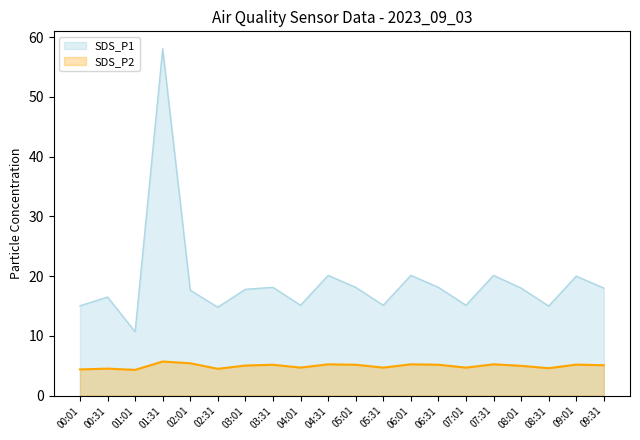

What is the label of the 10th point from the left?

04:31